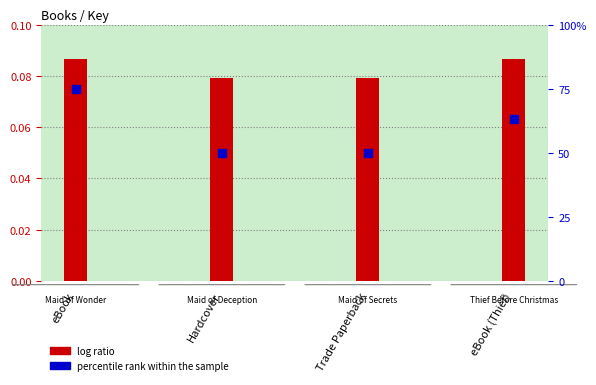

Which series has the largest total across all categories?

percentile rank within the sample